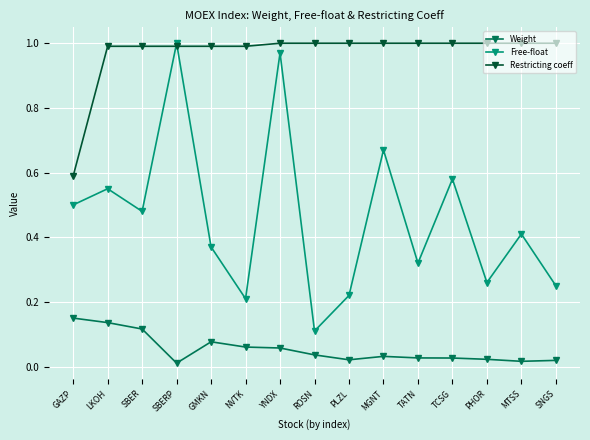

Which series has the widest spread of values?

Free-float